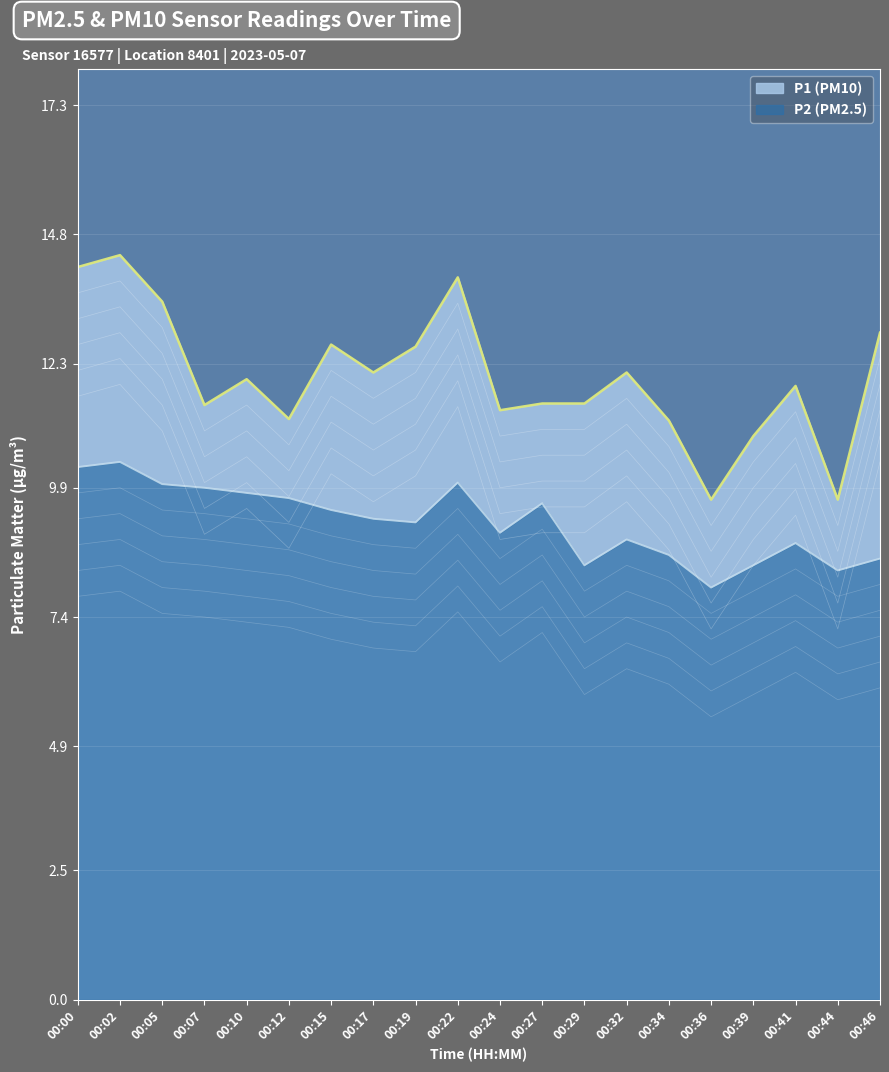

What is the value of the P1 point at the 17th from the left?

10.9